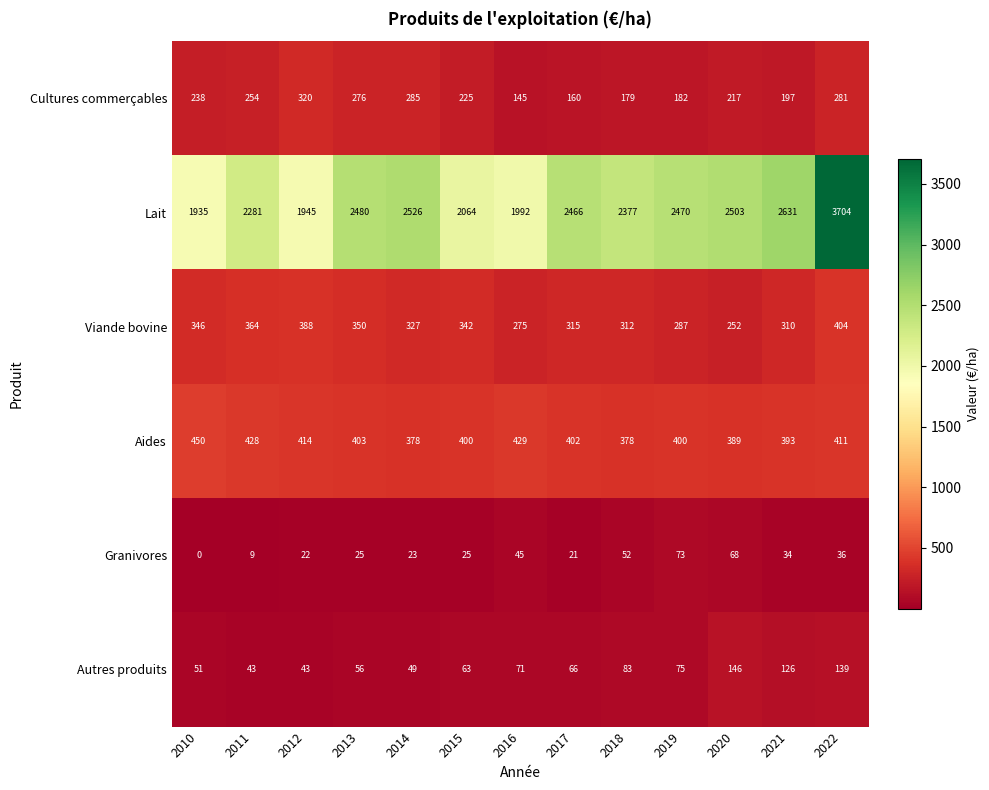

At which label is Aides closest to 414?

2012